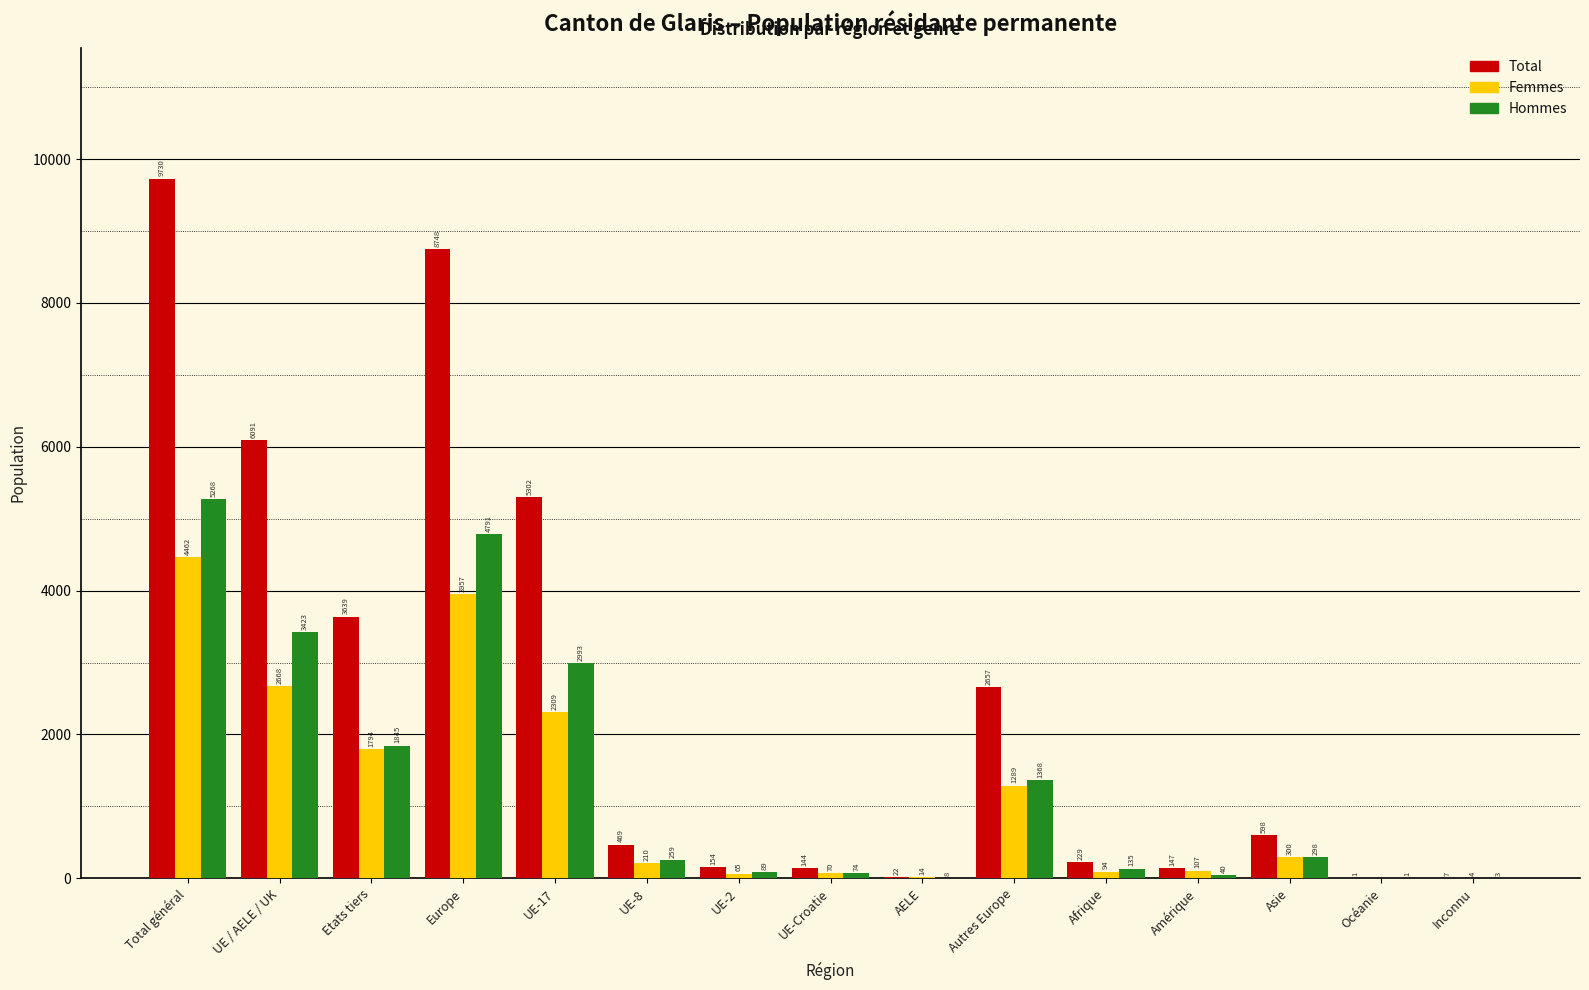

Reading left to right, extract all data points from this chart.

Total: Total général=9730	UE / AELE / UK=6091	Etats tiers=3639	Europe=8748	UE-17=5302	UE-8=469	UE-2=154	UE-Croatie=144	AELE=22	Autres Europe=2657	Afrique=229	Amérique=147	Asie=598	Océanie=1	Inconnu=7
Femmes: Total général=4462	UE / AELE / UK=2668	Etats tiers=1794	Europe=3957	UE-17=2309	UE-8=210	UE-2=65	UE-Croatie=70	AELE=14	Autres Europe=1289	Afrique=94	Amérique=107	Asie=300	Océanie=0	Inconnu=4
Hommes: Total général=5268	UE / AELE / UK=3423	Etats tiers=1845	Europe=4791	UE-17=2993	UE-8=259	UE-2=89	UE-Croatie=74	AELE=8	Autres Europe=1368	Afrique=135	Amérique=40	Asie=298	Océanie=1	Inconnu=3